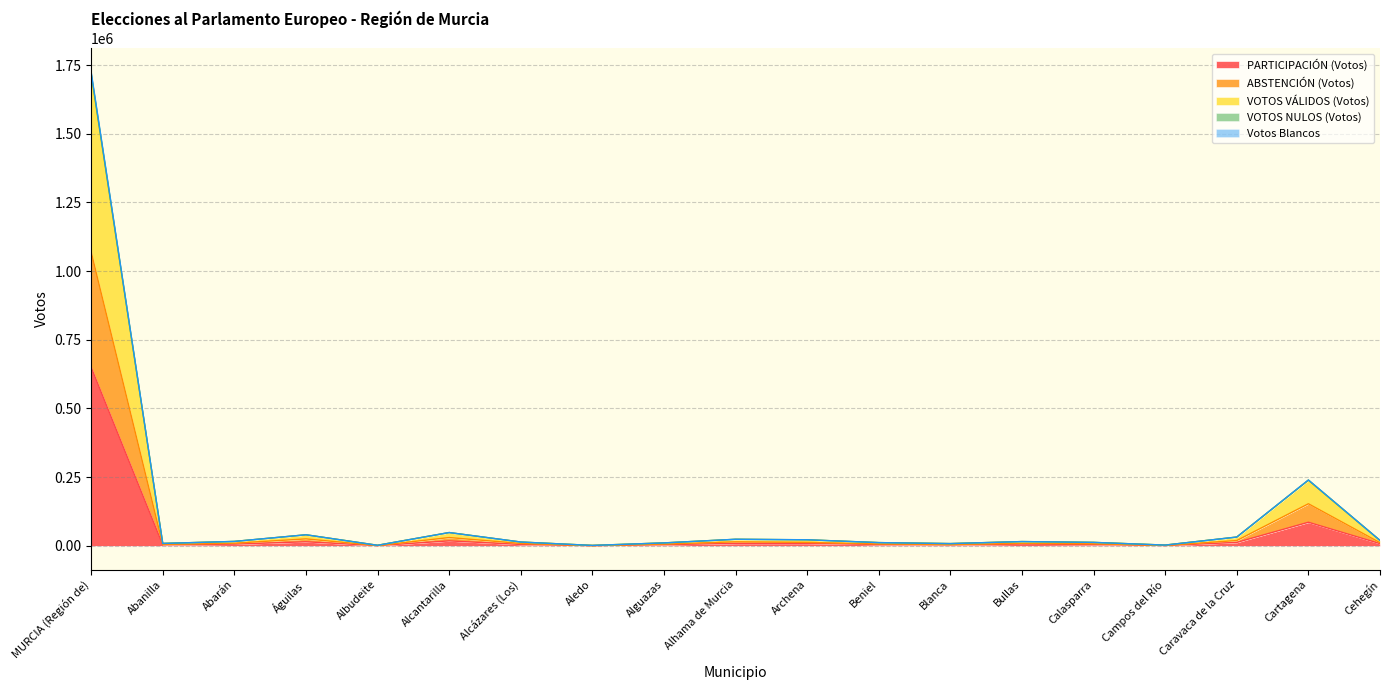

At which label does Votos Blancos first exceed 15603?

MURCIA (Región de)